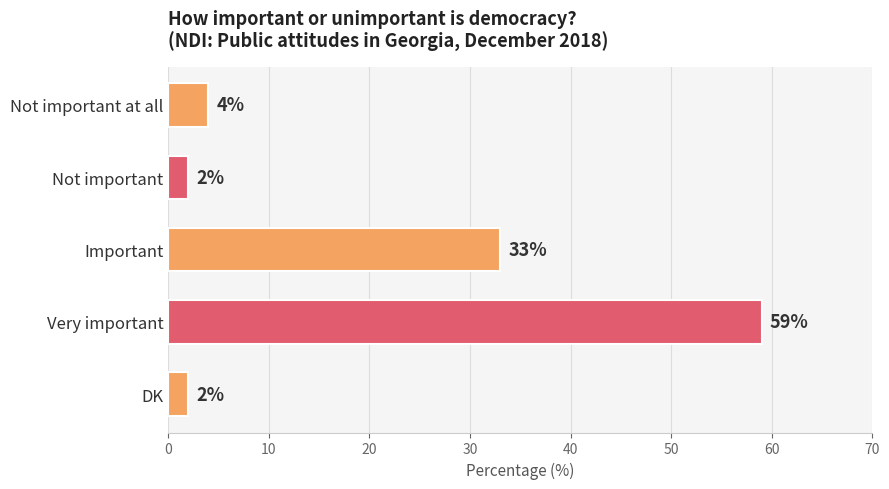

What is the sum of all values?

100